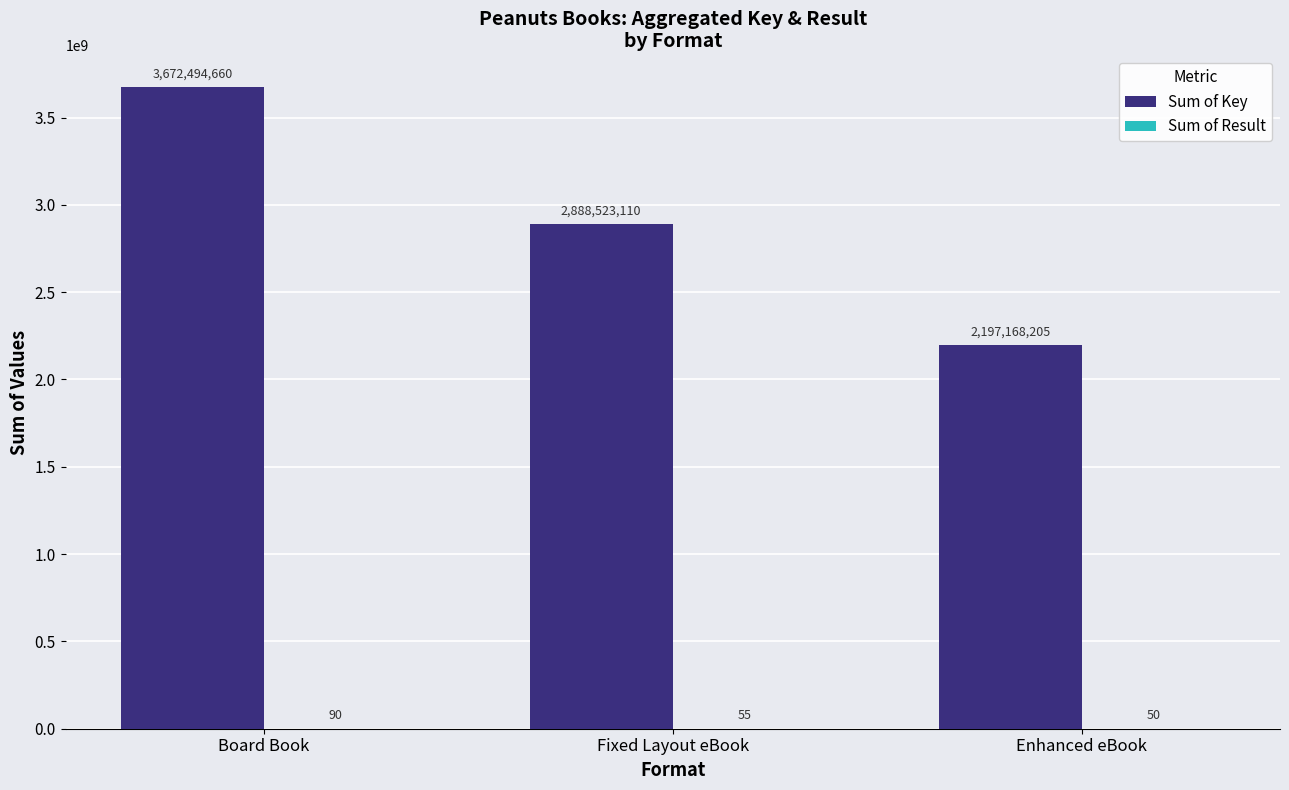

At which category is the sum across all series the highest?

Board Book